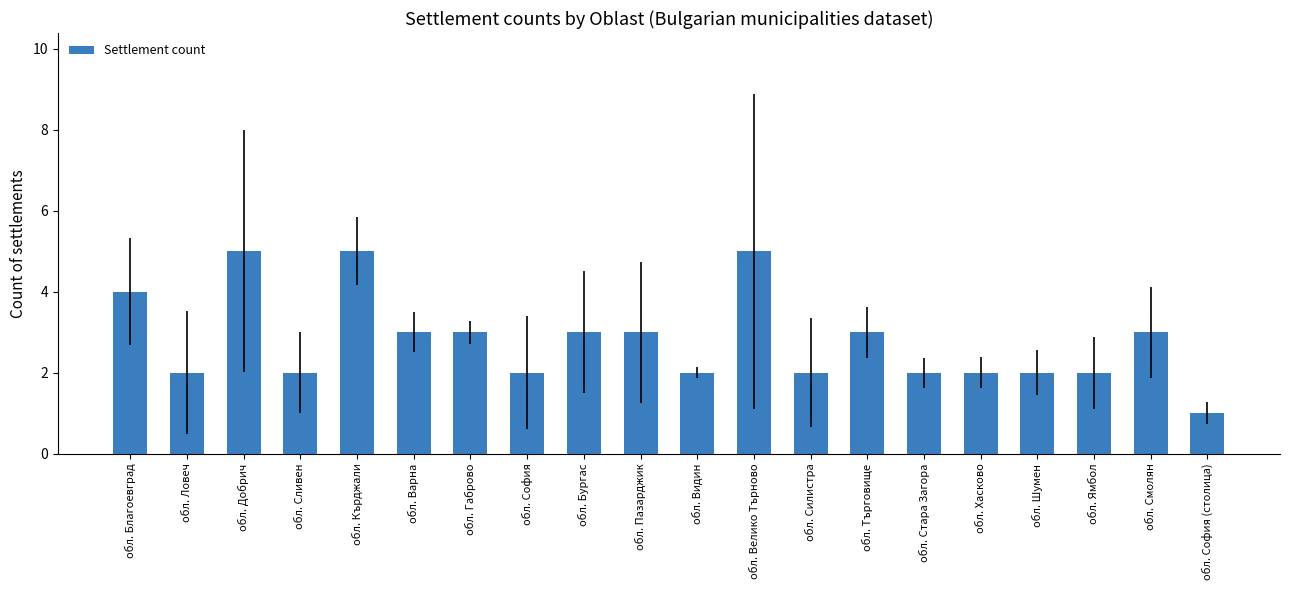

What is the value of the 10th bar from the left?

3